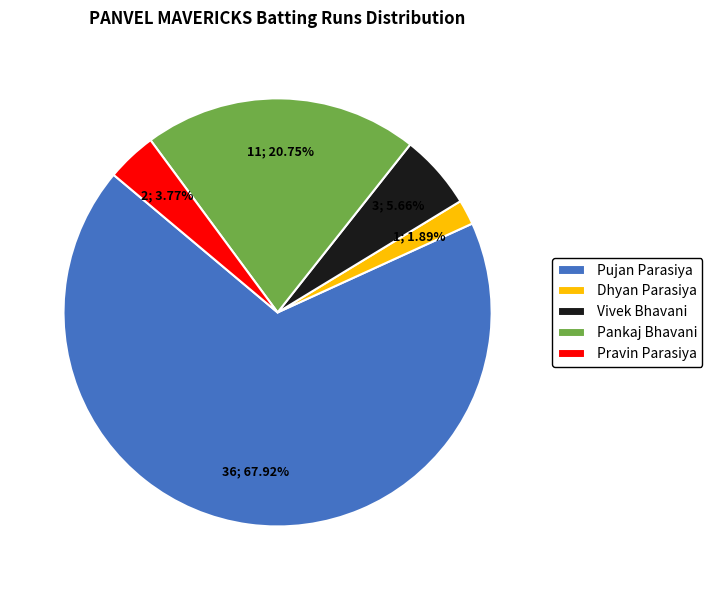

Approximately how many times larger is the value at Pankaj Bhavani compared to Pravin Parasiya?

5.5